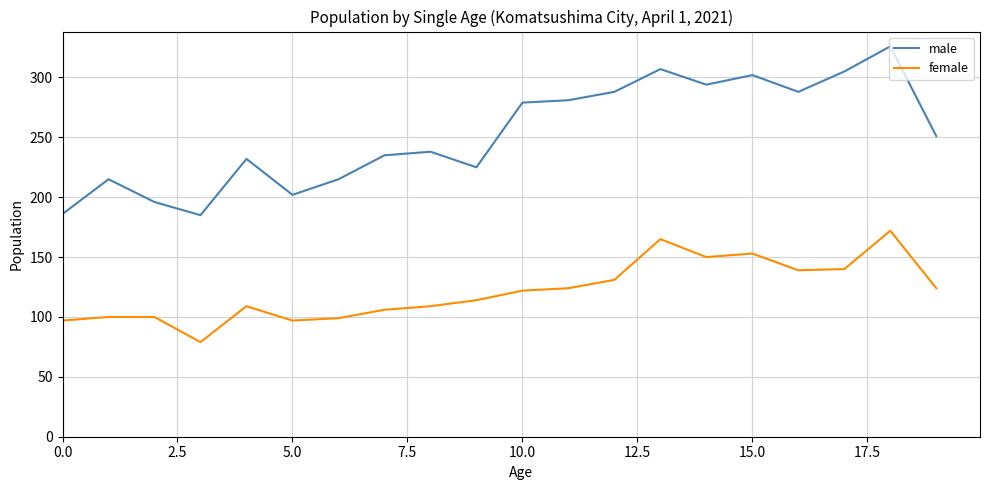

Which series has the largest total across all categories?

male